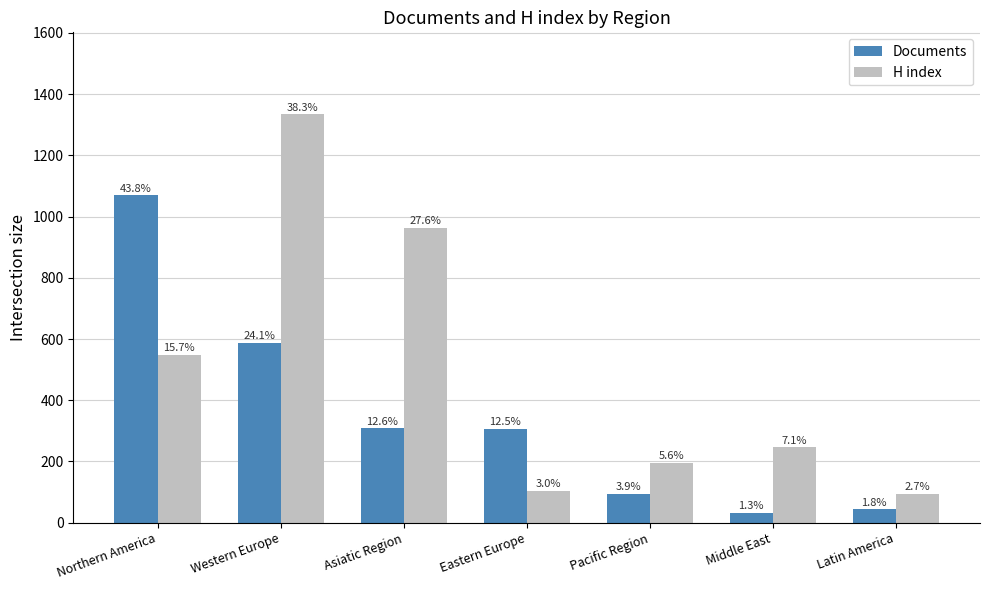

What is the difference between the H index values at Western Europe and Latin America?

1241